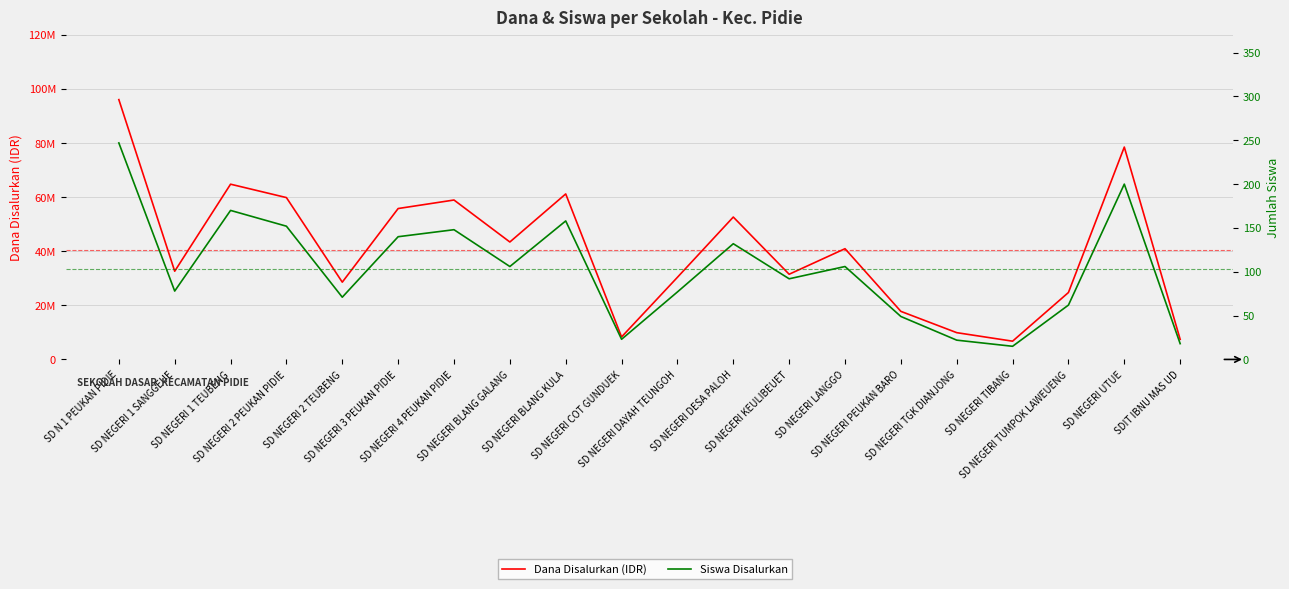

Reading left to right, transcribe all the data shown in this chart.

Dana Disalurkan (IDR): 96075000	32625000	64800000	59850000	28575000	55800000	58950000	43425000	61200000	8325000	30375000	52650000	31500000	40950000	17775000	9900000	6750000	24750000	78525000	7425000
Siswa Disalurkan: 247	78	170	152	71	140	148	106	158	23	77	132	92	106	49	22	15	62	200	18